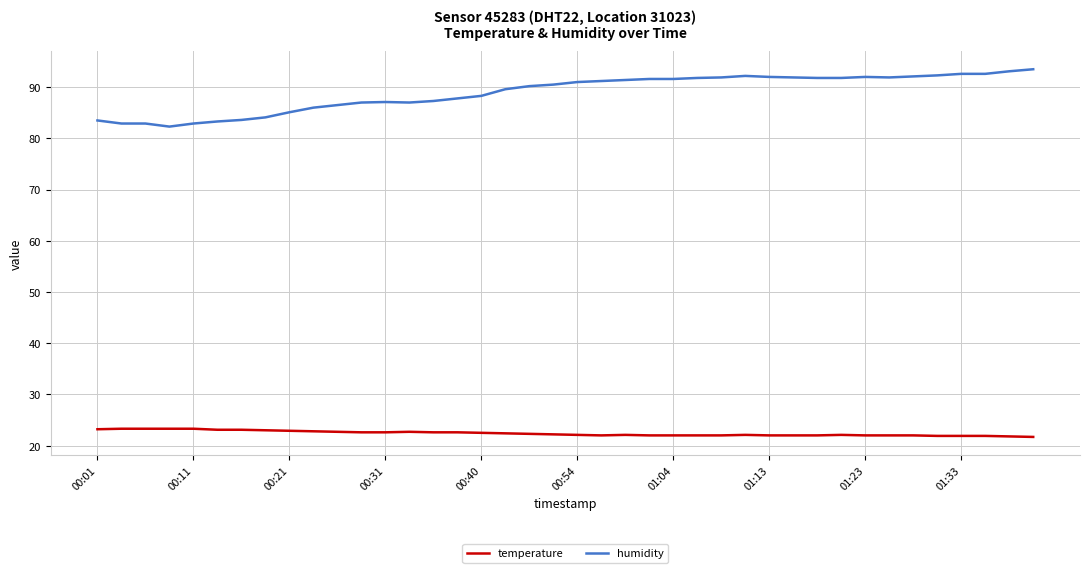

Which series has the largest total across all categories?

humidity